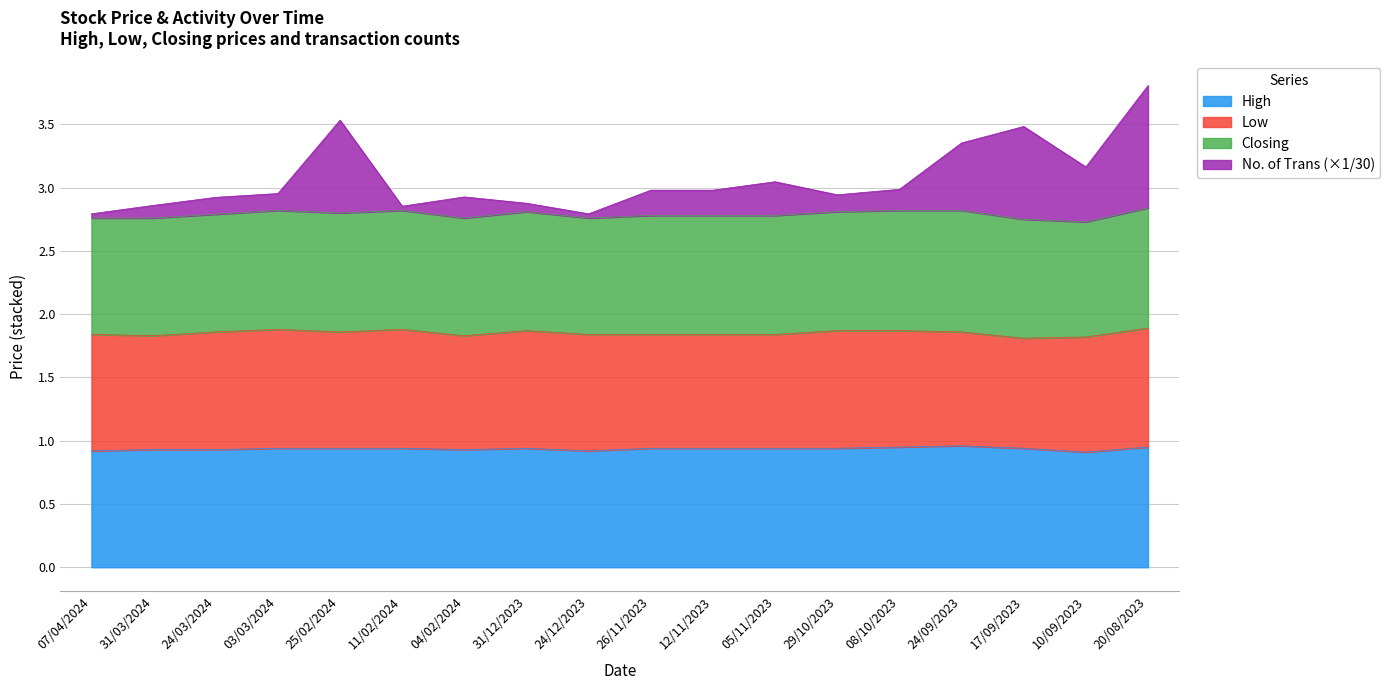

What is the maximum value for No. of Trans?

3.8